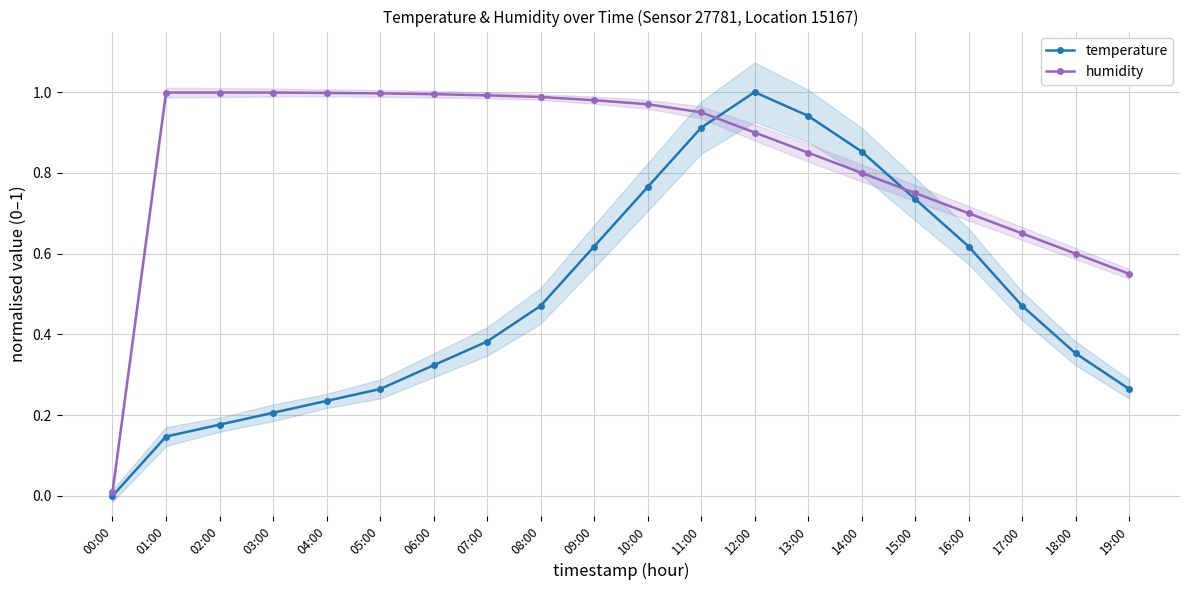

What are all the series names shown in the legend?

temperature, humidity